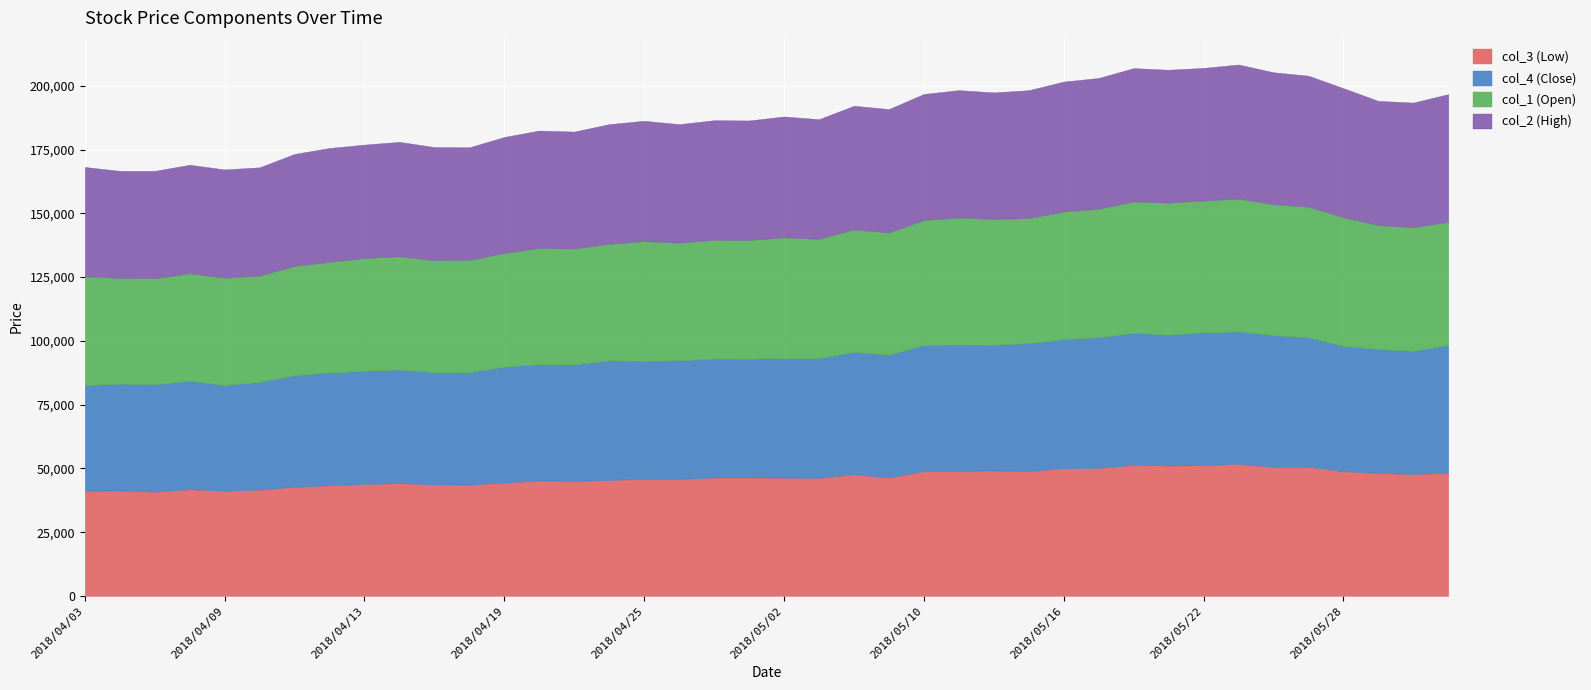

True or false: col_3 (Low) and col_2 (High) cross at least once.

False